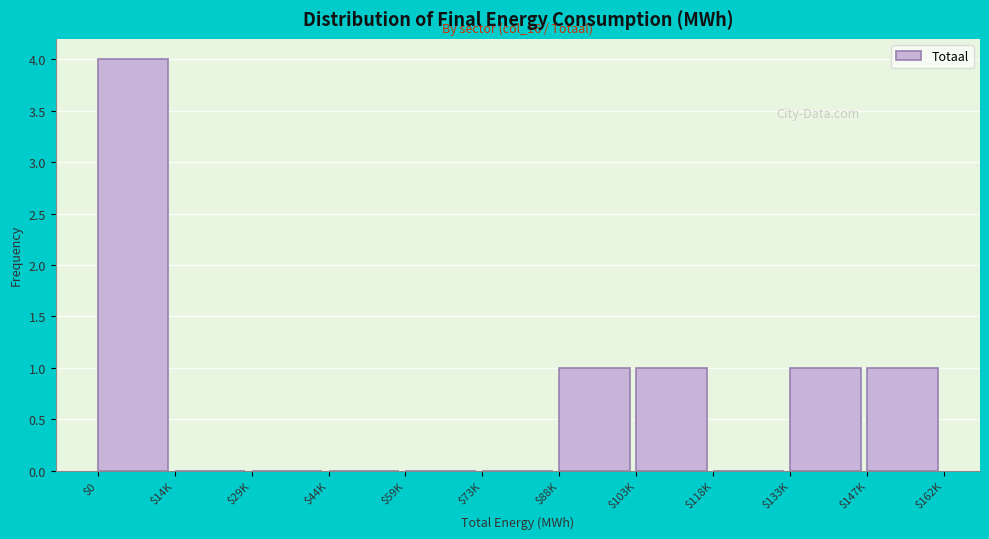

At which category does the chart reach its peak across all series?

$0